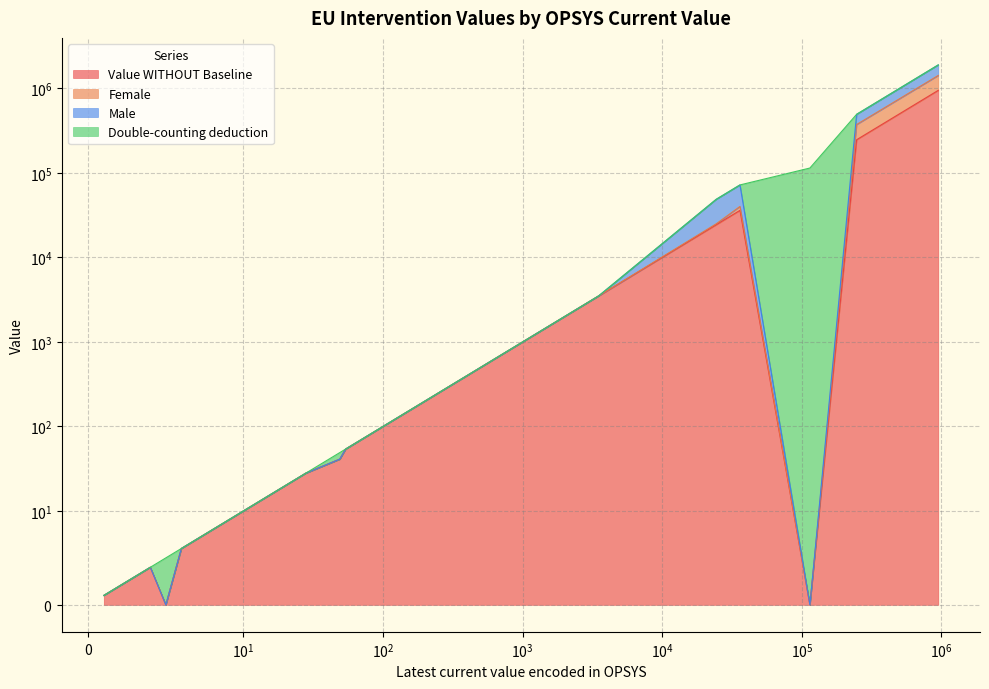

In Female, how many points are lower than both neighbors (excluding endpoints)?

1